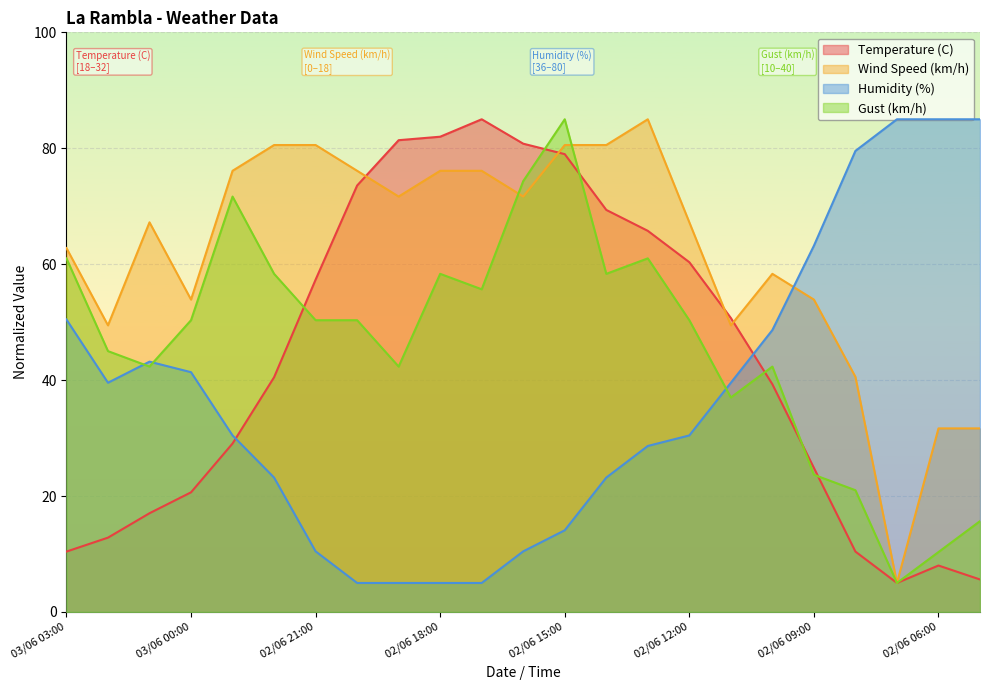

What are all the series names shown in the legend?

Temperature (C), Wind Speed (km/h), Humidity (%), Gust (km/h)